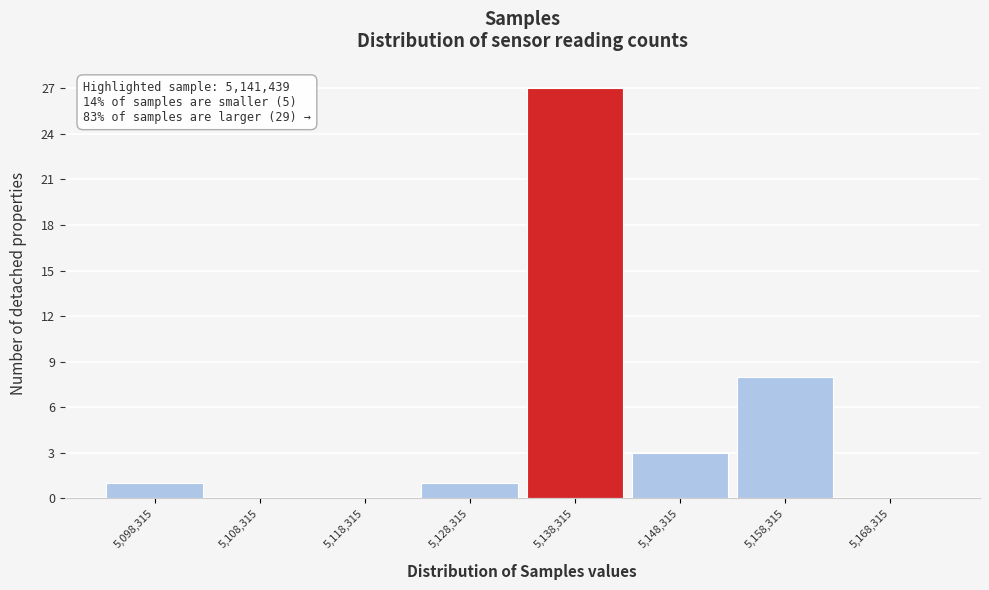

Over which range of the x-axis is the bar tallest?

5133000 to 5143000